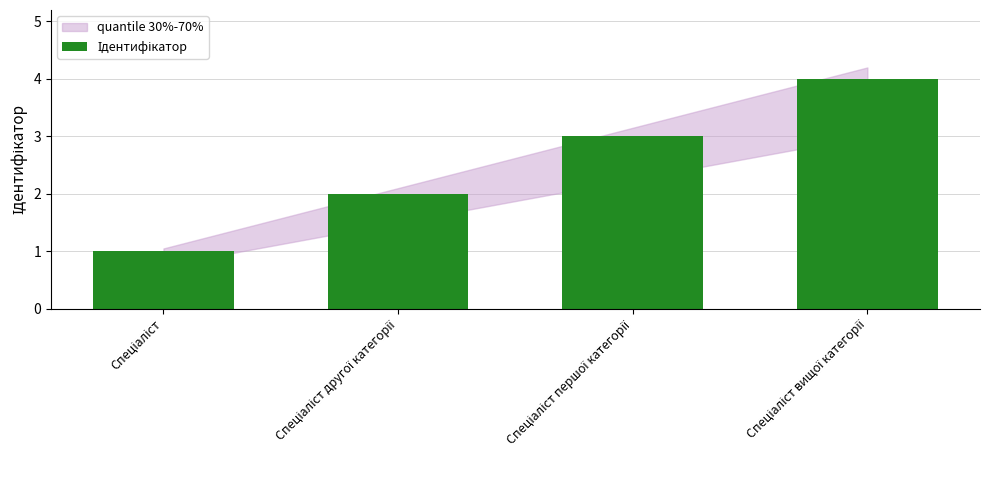

Count the number of categories in the chart.

4